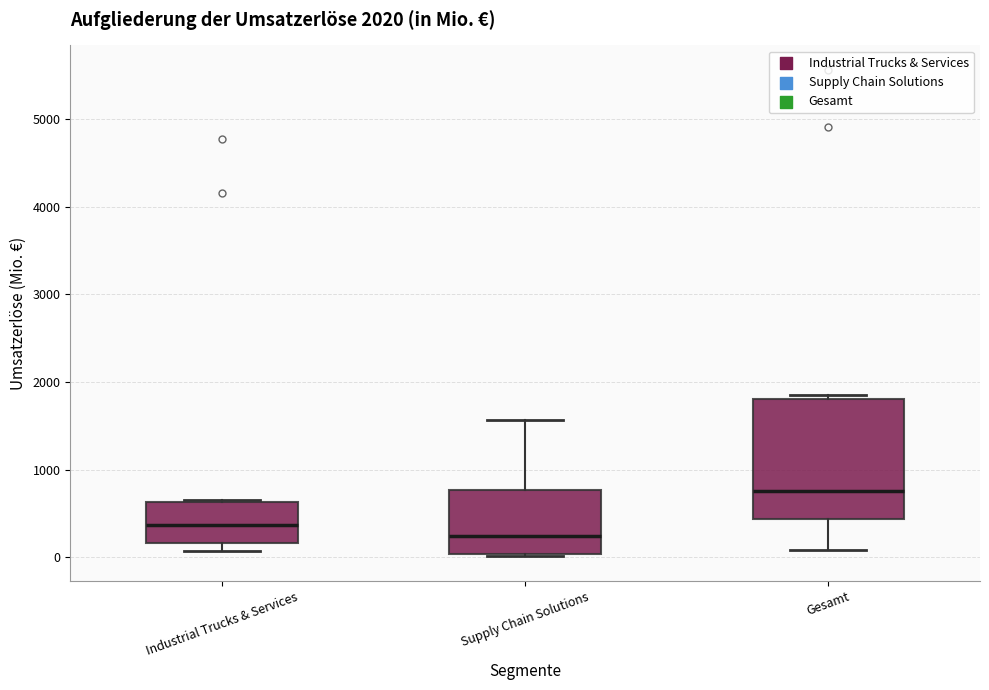

Which box has the lowest median line?

Supply Chain Solutions